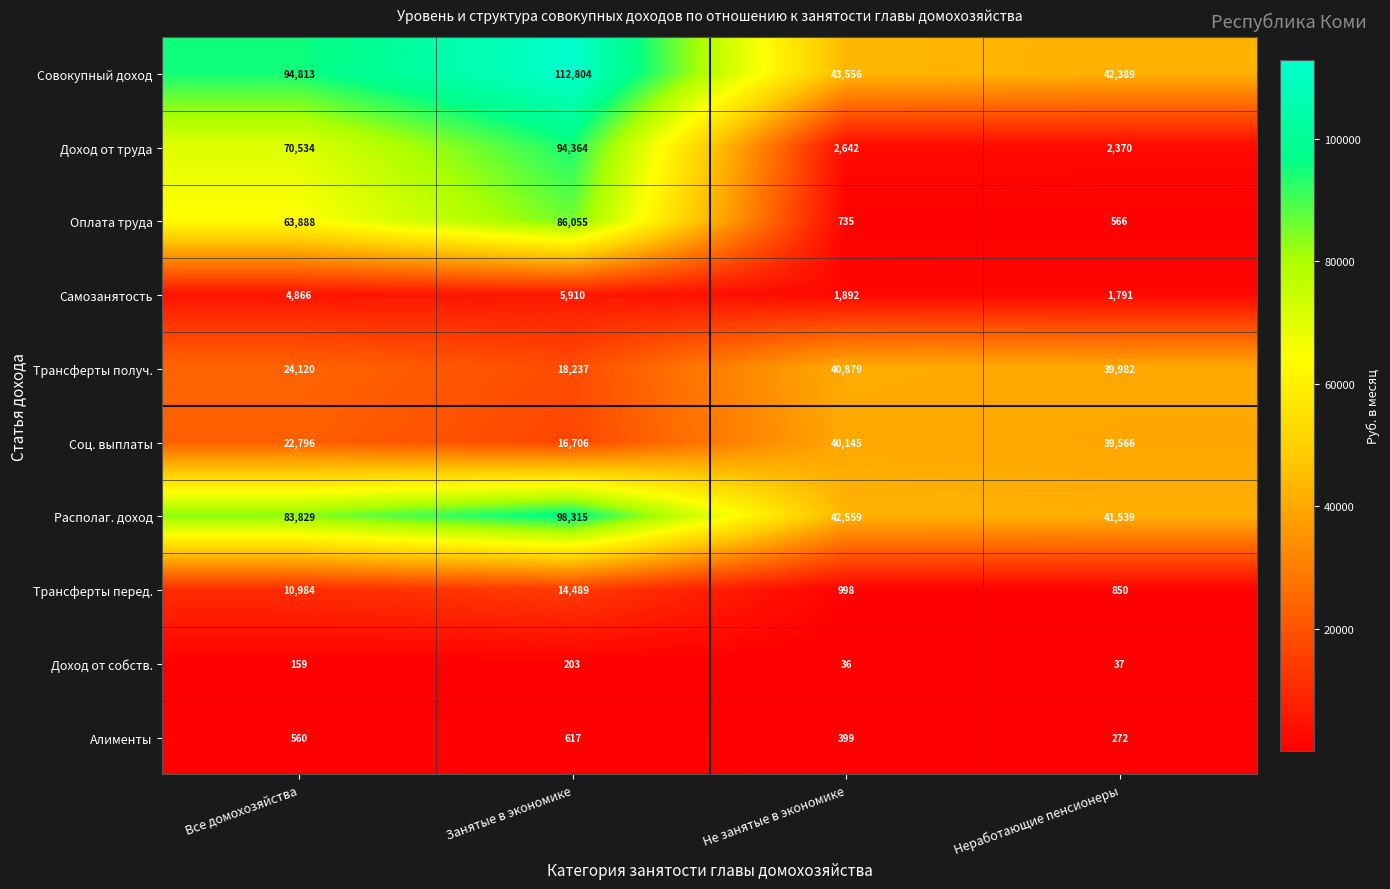

List the series in order of their peak value, highest first.

Совокупный доход, Располаг. доход, Доход от труда, Оплата труда, Трансферты получ., Соц. выплаты, Трансферты перед., Самозанятость, Алименты, Доход от собств.